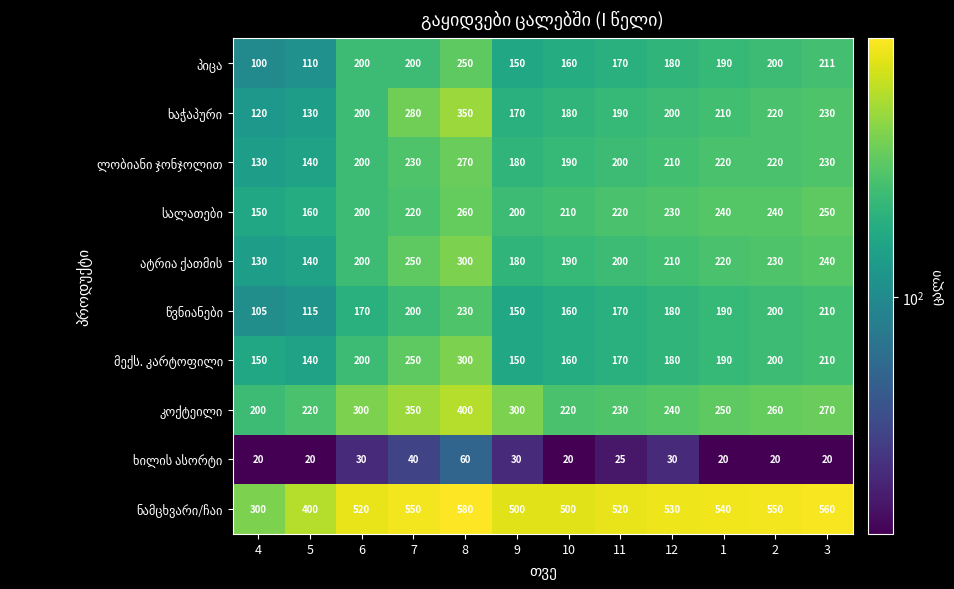

At which category is the sum across all series the highest?

8